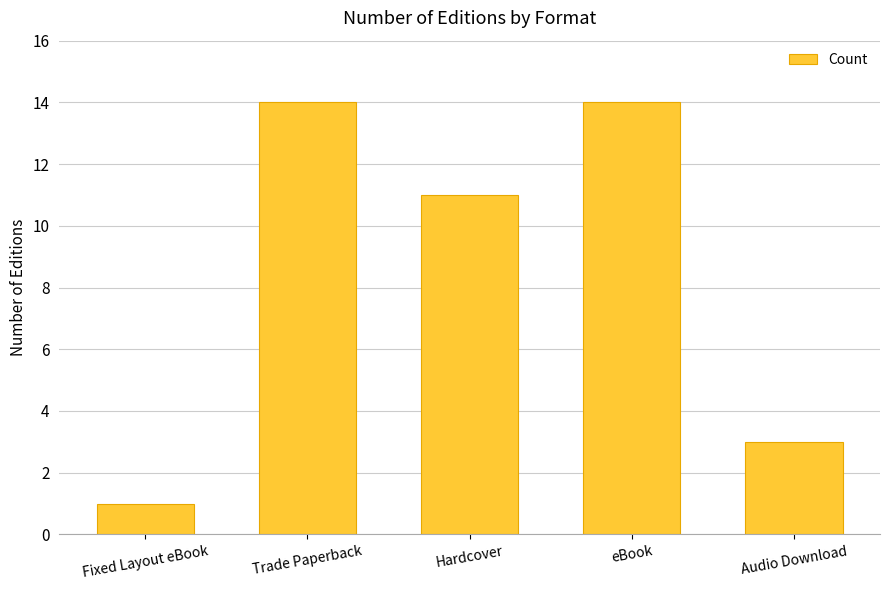

Where does the data first go above 11?

Trade Paperback